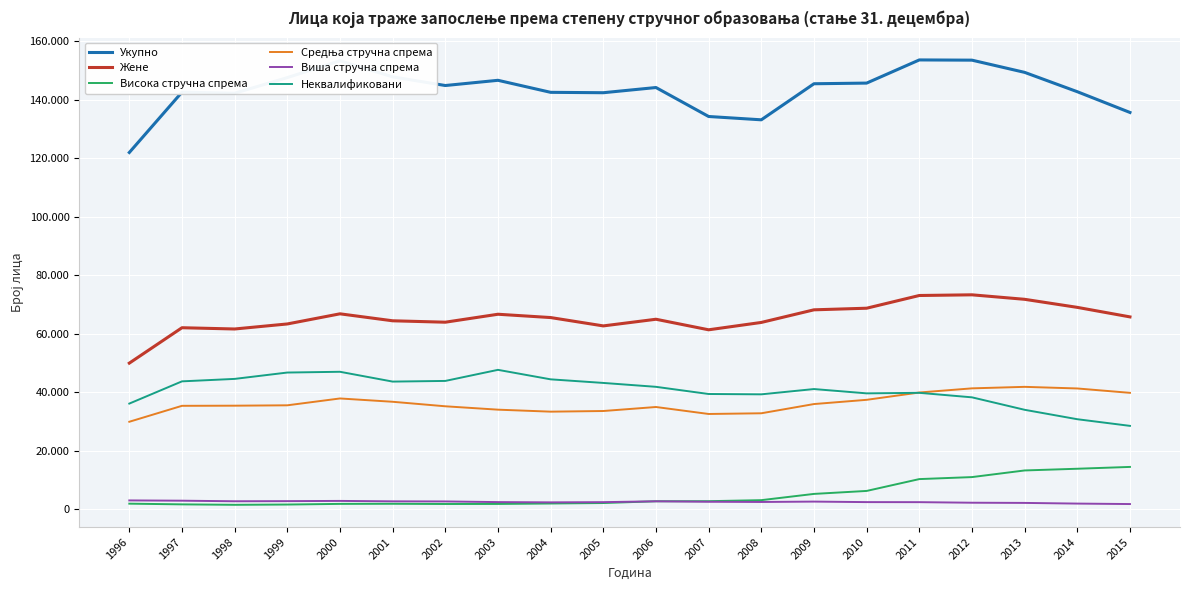

What is the difference between the maximum and minimum values in the Неквалификовани series?

19143